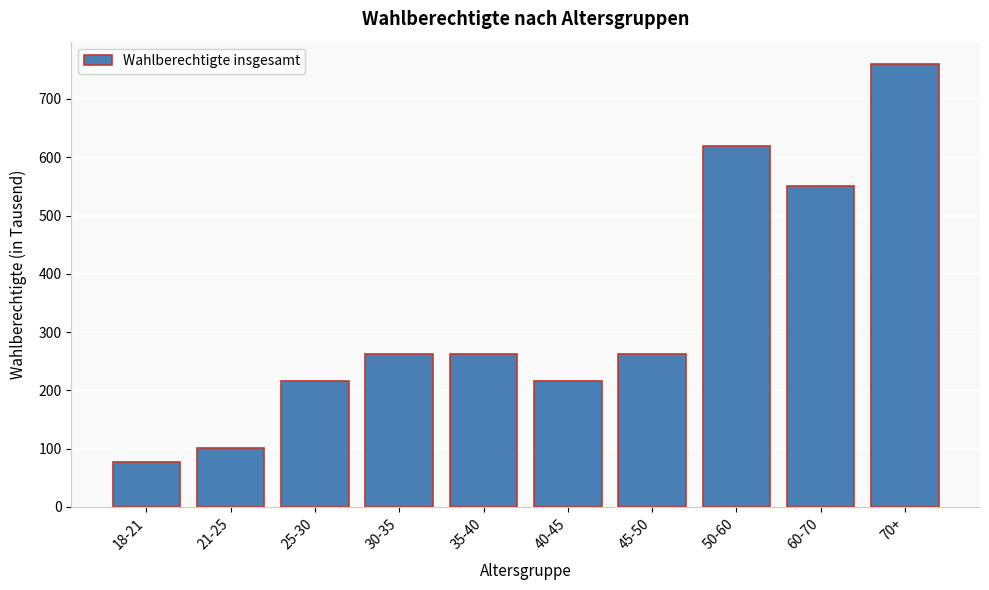

Which category has the lowest value across all series?

18-21